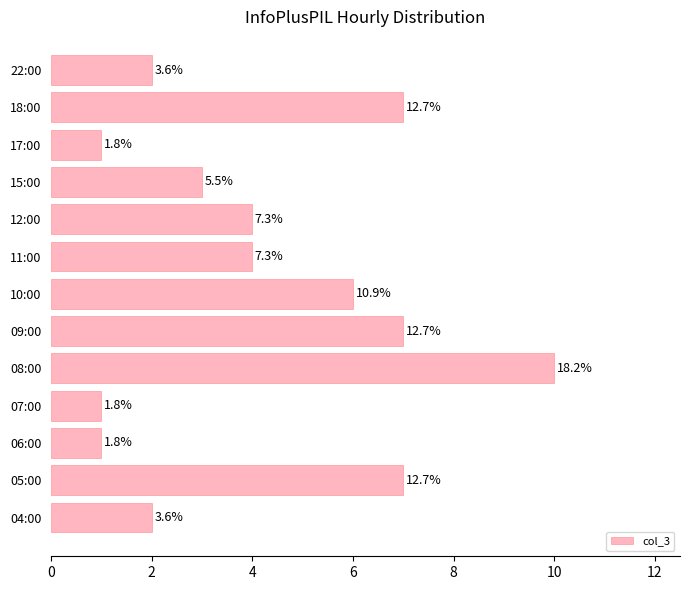

How many bars are there in total?

13